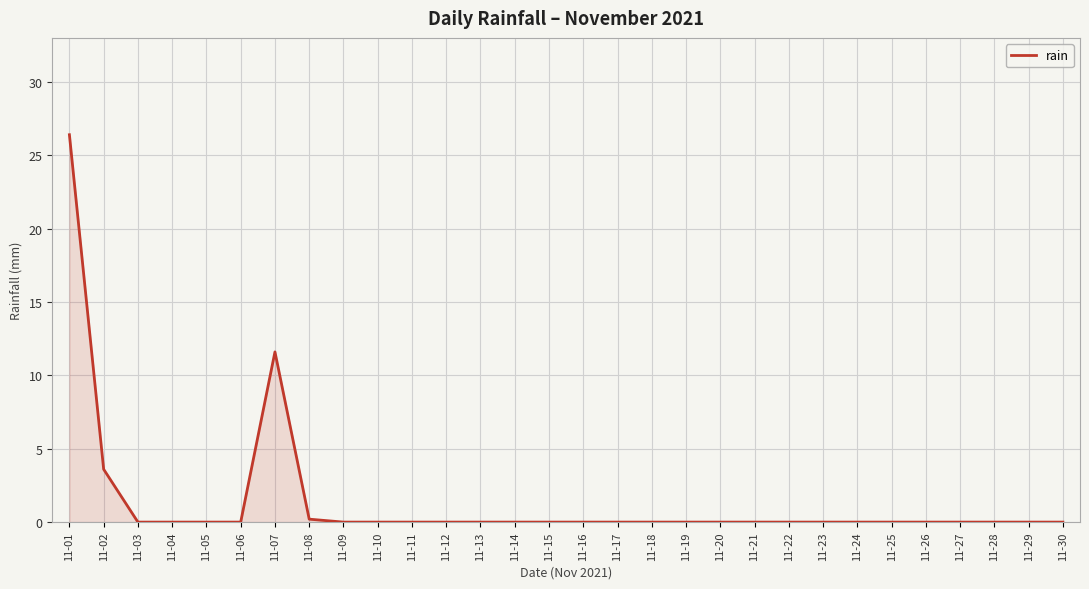

Is it true that the value at 11-25 is 0.0?

True